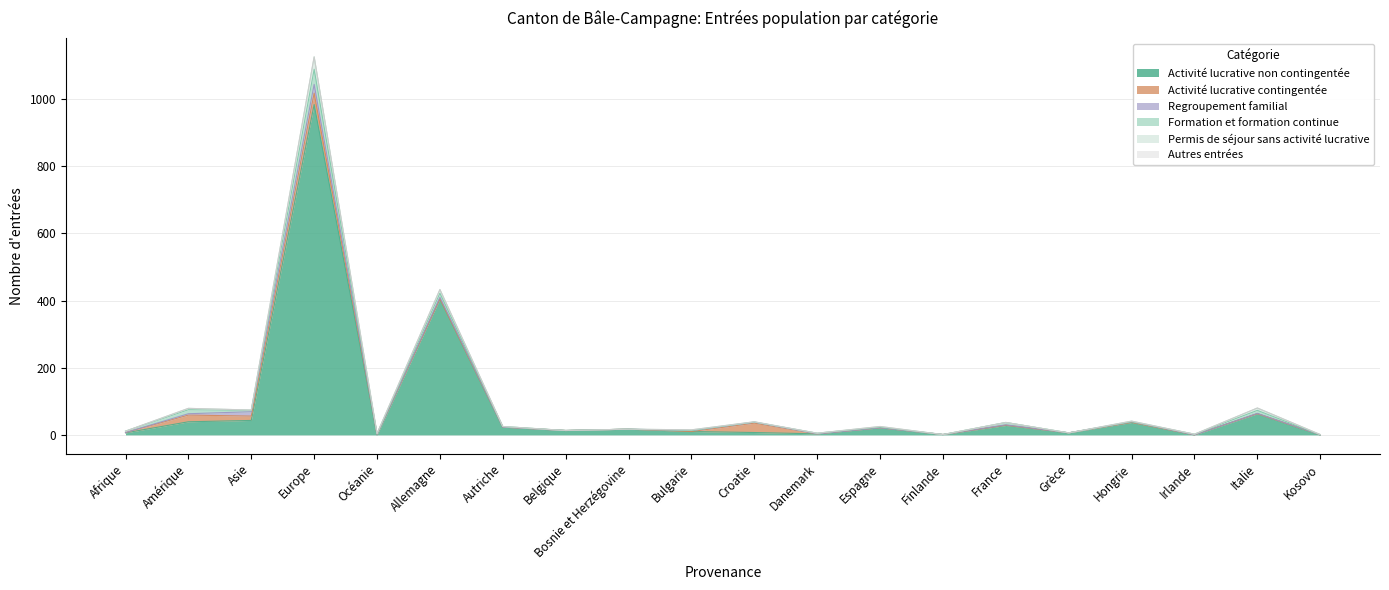

Rank the series at Bosnie et Herzégovine from highest to lowest value.

Activité lucrative non contingentée, Activité lucrative contingentée, Regroupement familial, Formation et formation continue, Permis de séjour sans activité lucrative, Autres entrées